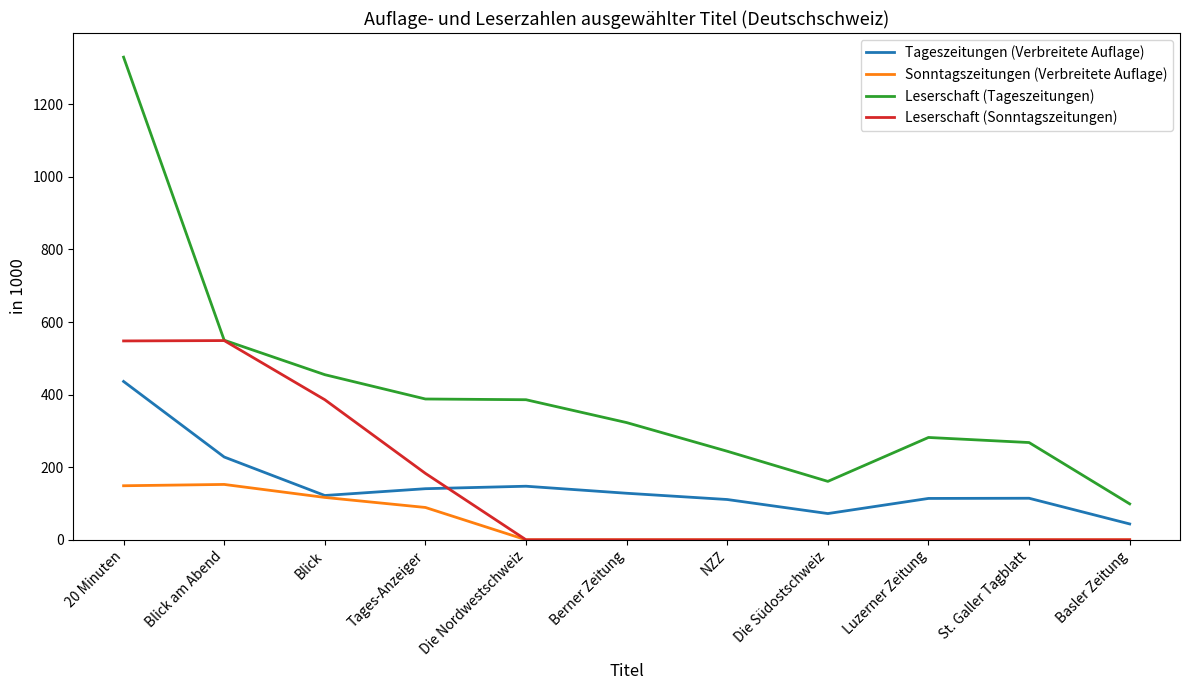

Which series has the largest total across all categories?

Leserschaft (Tageszeitungen)